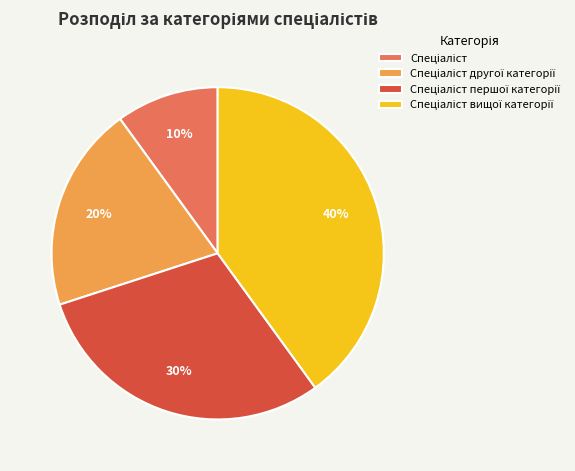

To the nearest percent, what is the difference between the largest and smallest slice percentages?

30%